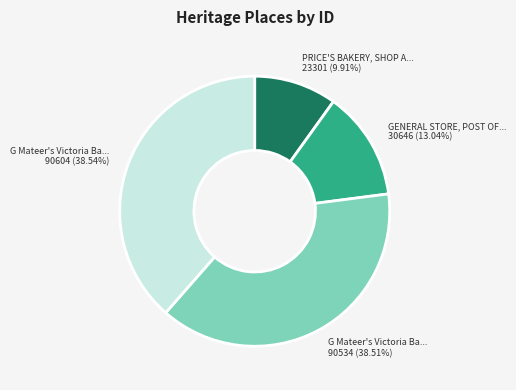

Is there any slice that represents more than half of the pie?

No